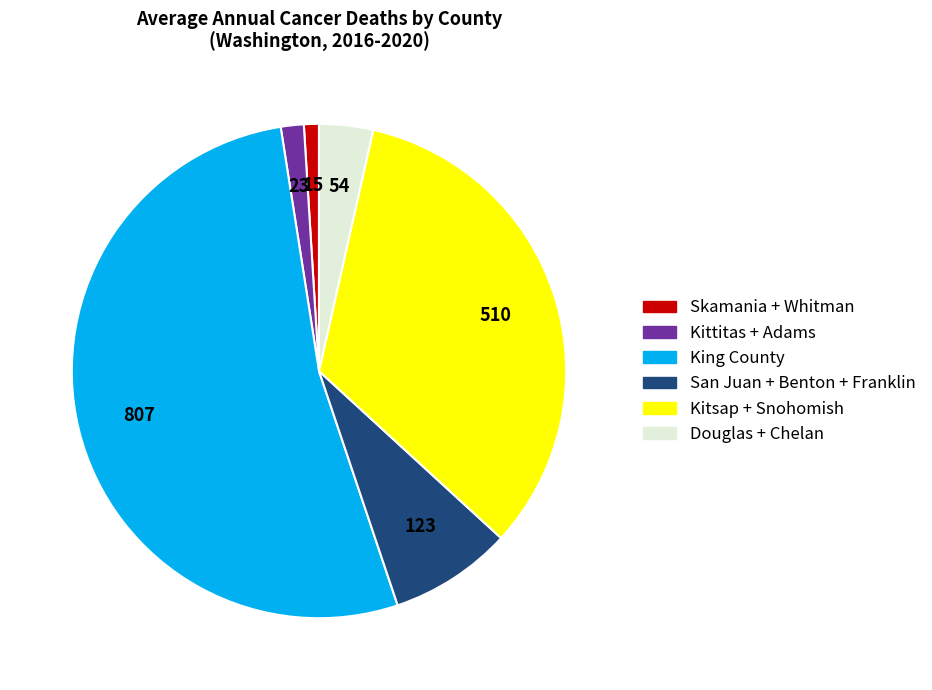

Does any single category account for the majority?

Yes